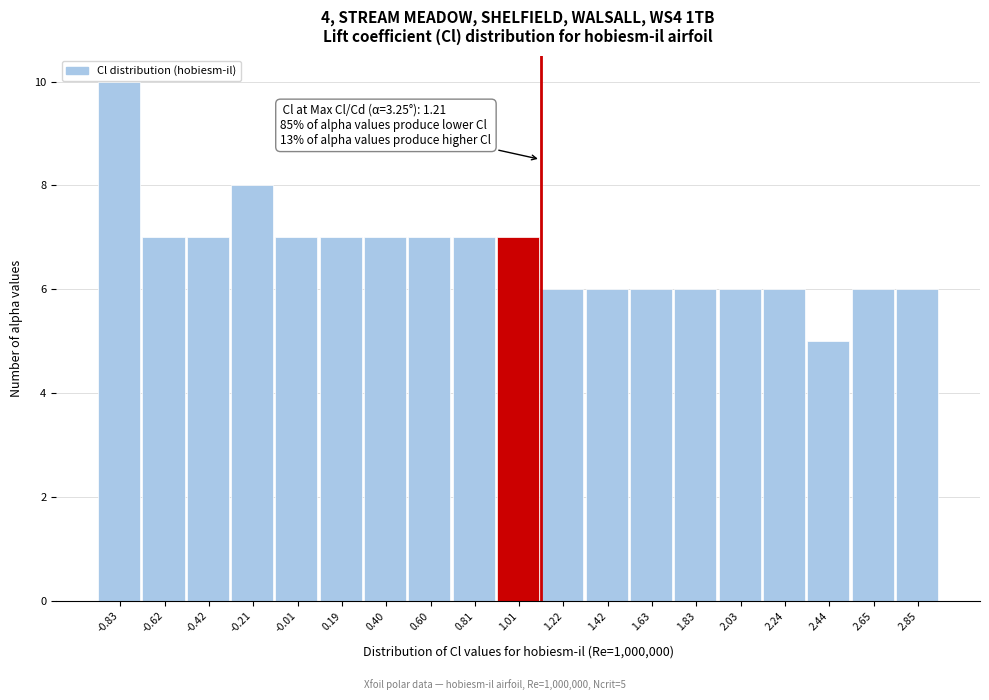

Reading left to right, transcribe all the data shown in this chart.

10	7	7	8	7	7	7	7	7	7	6	6	6	6	6	6	5	6	6